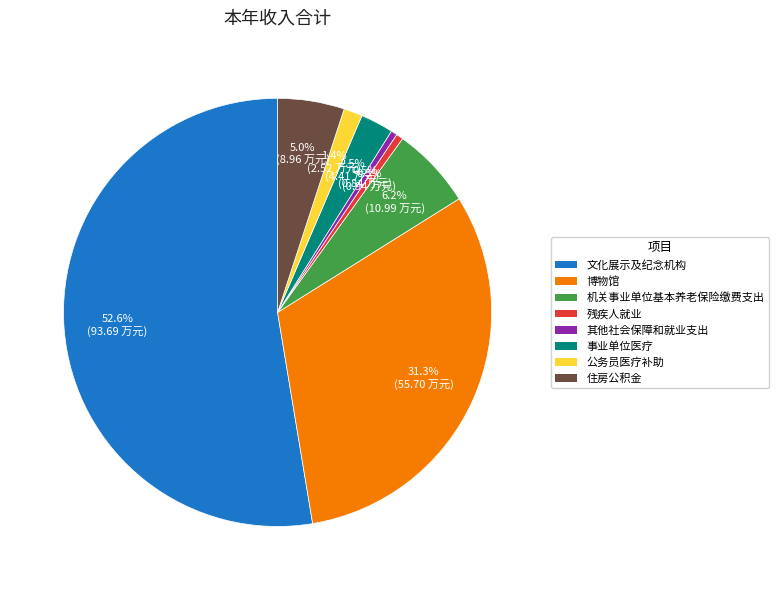

Which has a higher value, 住房公积金 or 博物馆?

博物馆